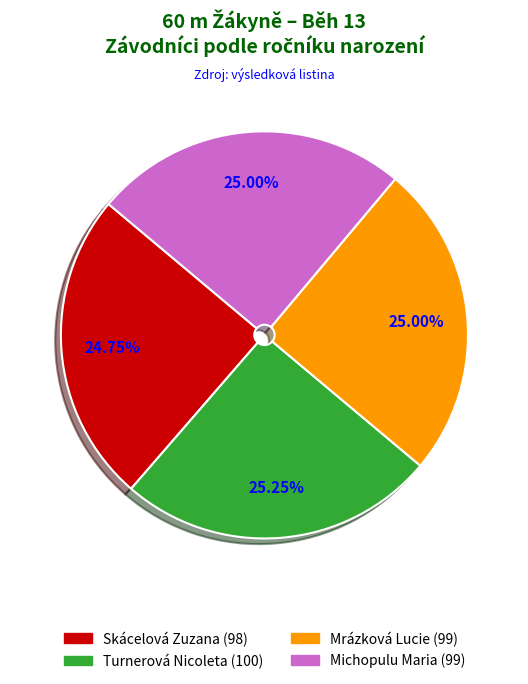

Is the sum of Mrázková Lucie and Turnerová Nicoleta greater than half?

Yes